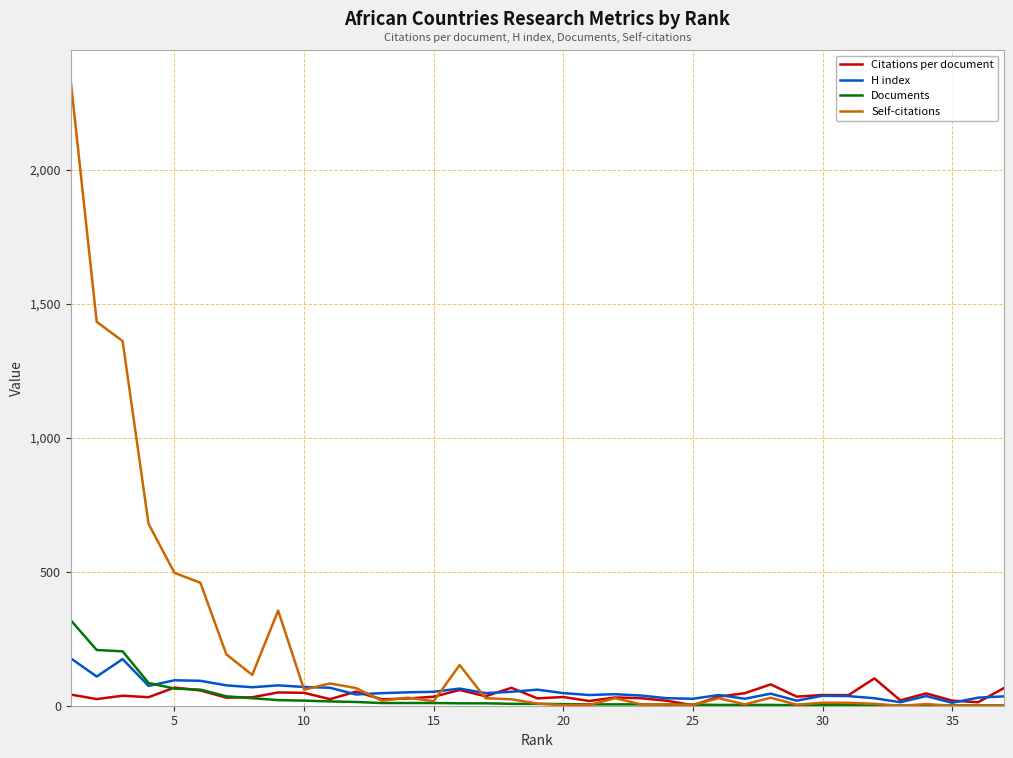

What is the highest value of the Documents series?

319.0